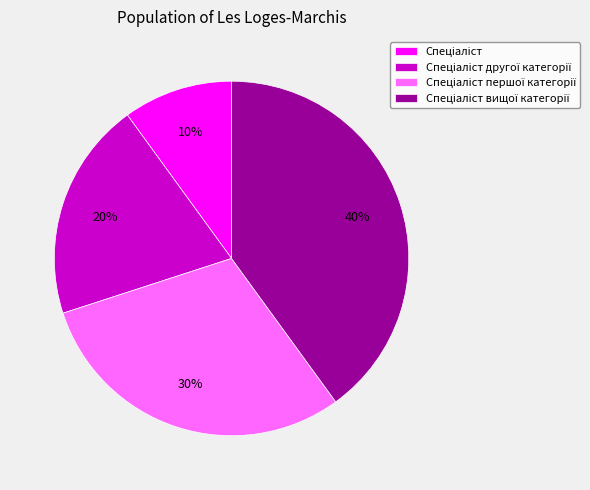

To the nearest percent, what is the difference between the largest and smallest slice percentages?

30%